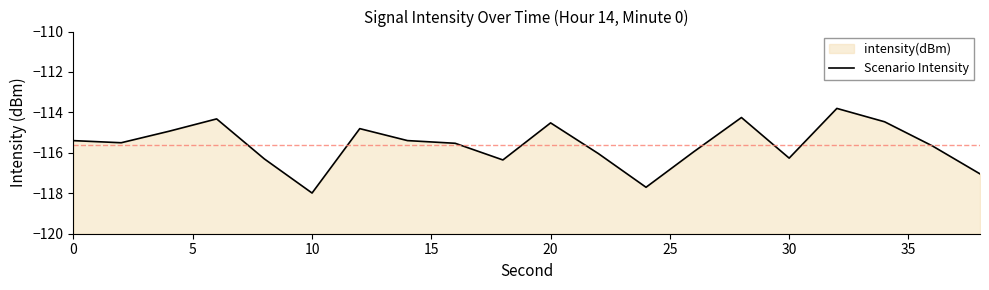

True or false: the data has more than 1 interior local peaks.

True